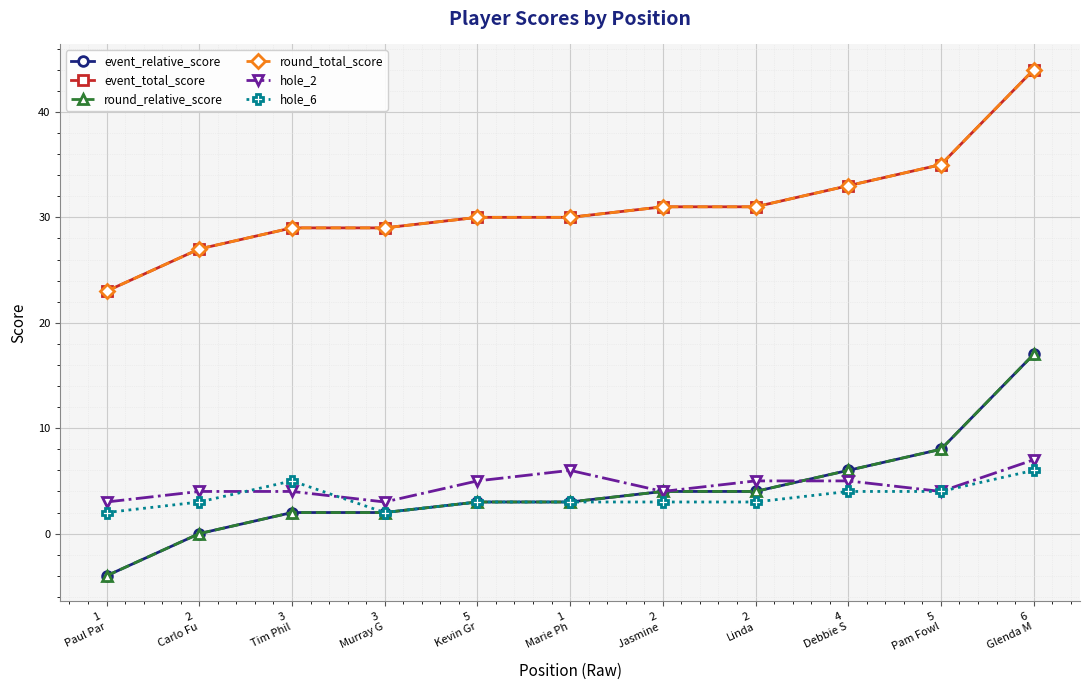

Does the chart have visible grid lines?

Yes